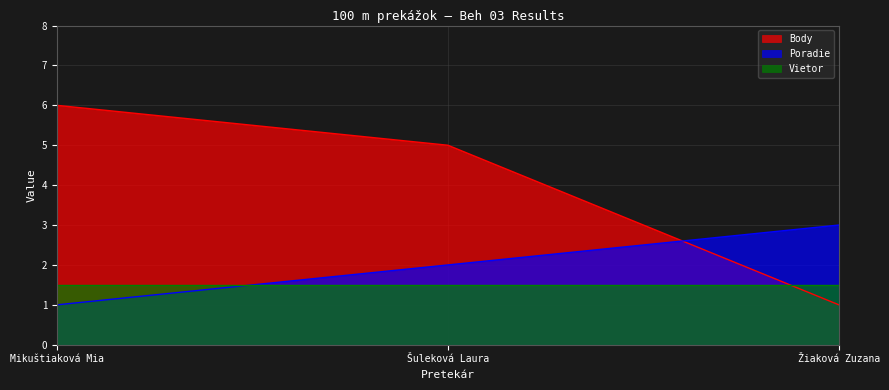

Between Mikuštiaková Mia and Žiaková Zuzana, which series saw the biggest shift?

Body